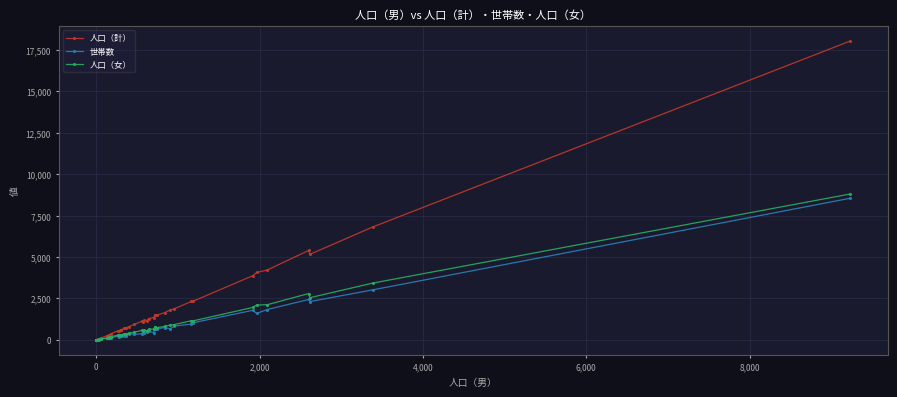

How many lines are shown in the chart?

3